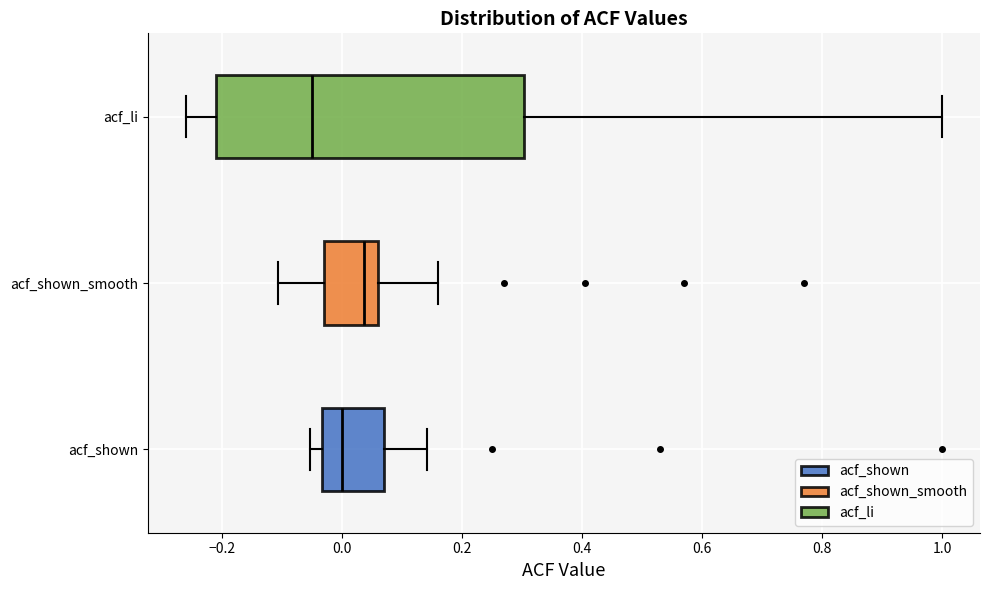

Where is the left edge of the box for acf_shown_smooth on the x-axis? The values are not printed on the chart, so give them approximately, as read against the axis.

-0.04